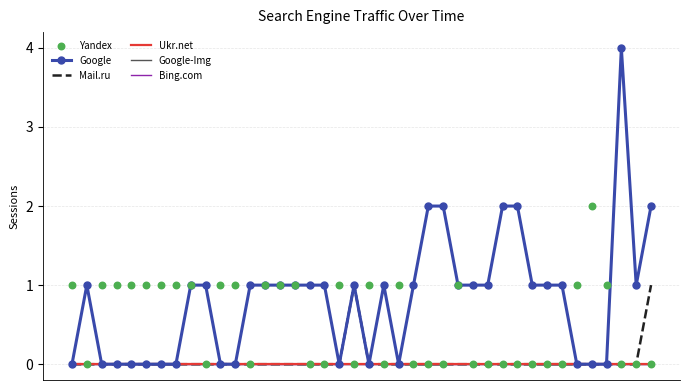

Which series reaches the maximum Y coordinate?

Google